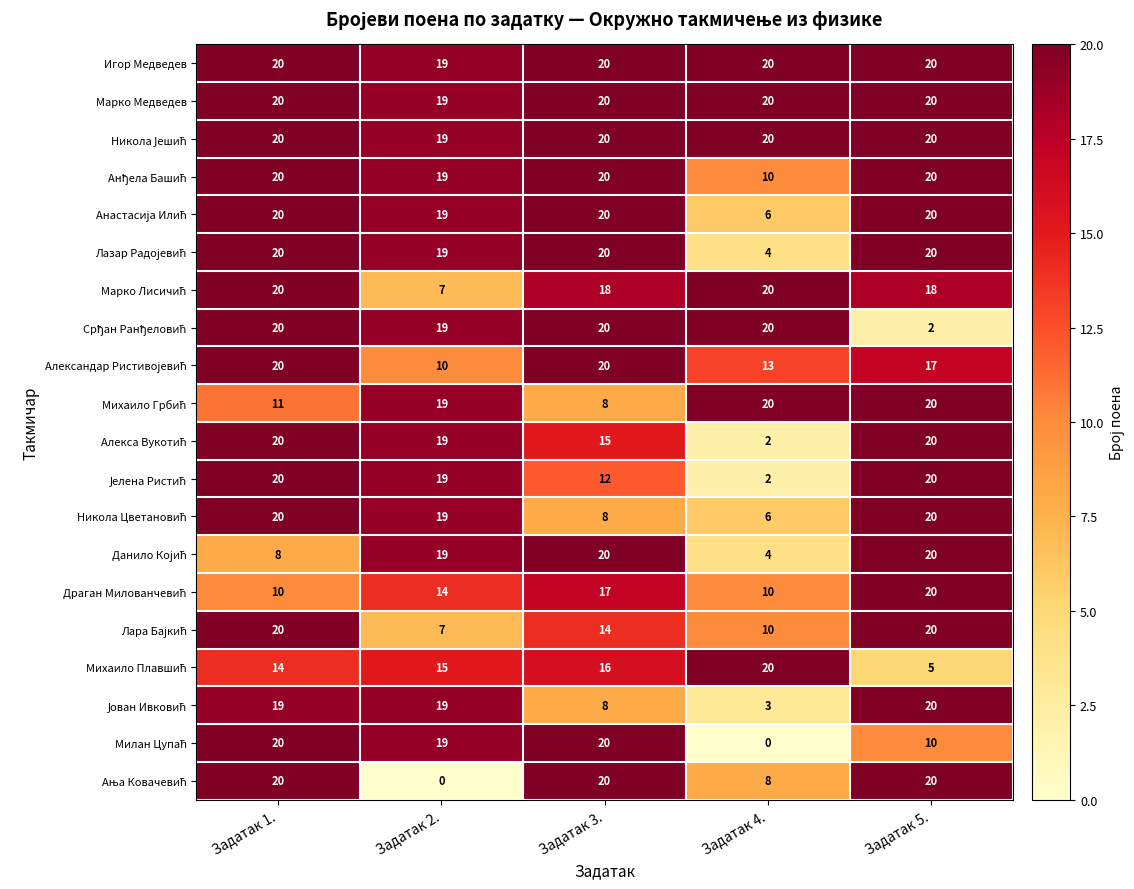

At how many categories does at least one series exceed 7?

5